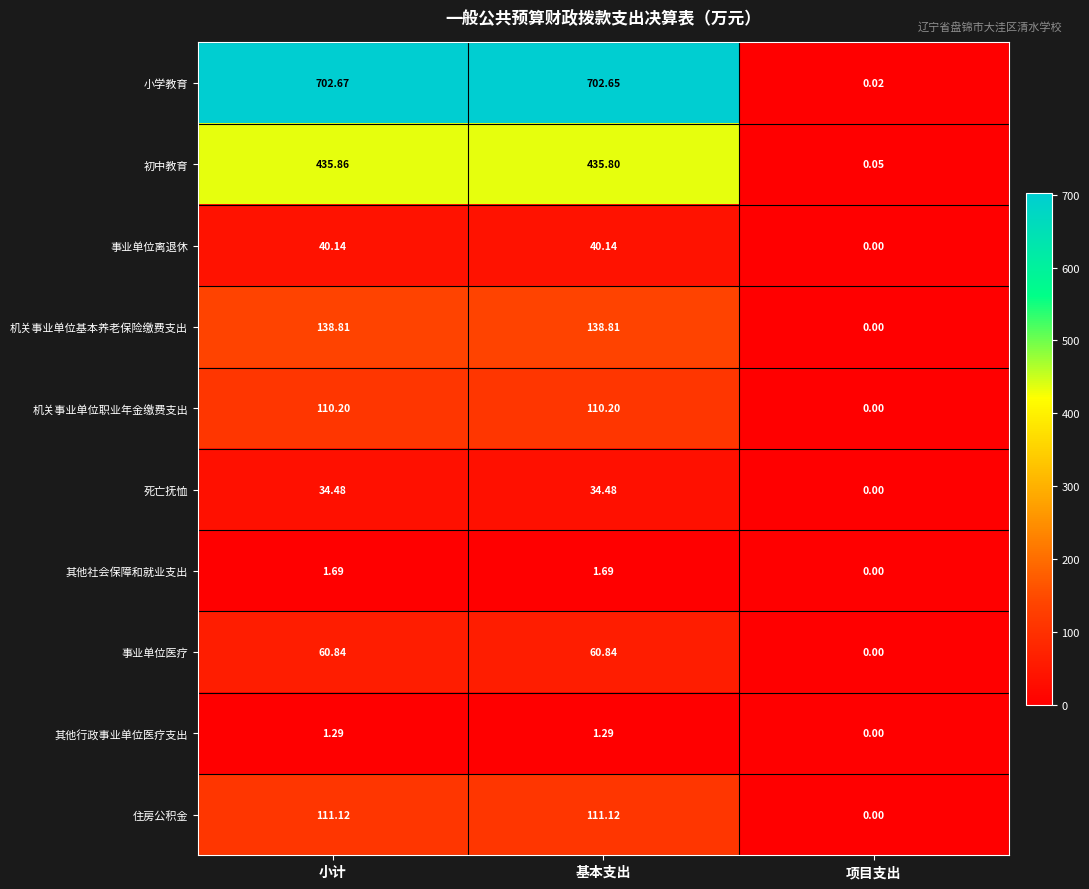

Where is 机关事业单位职业年金缴费支出 nearest to the value 55?

项目支出